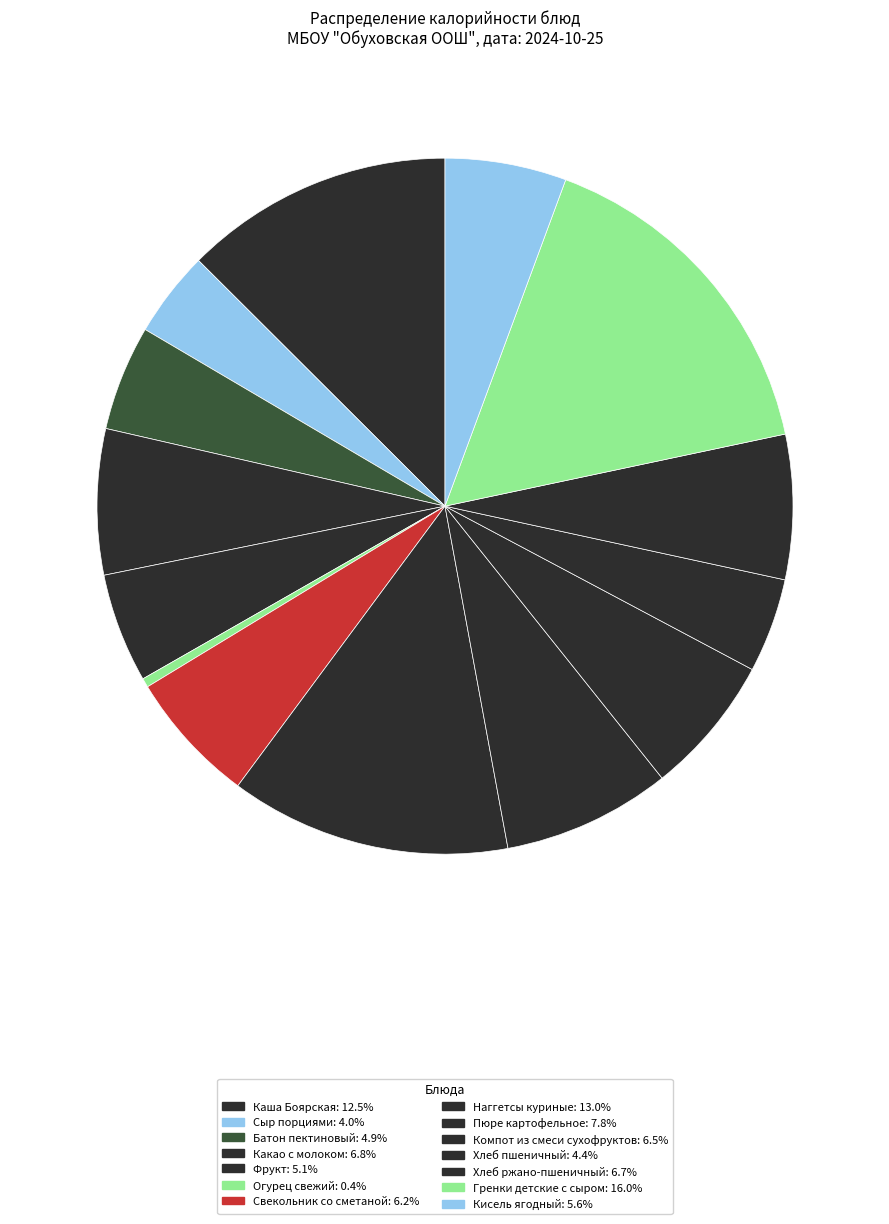

True or false: Гренки детские с сыром accounts for 22% of the total.

False